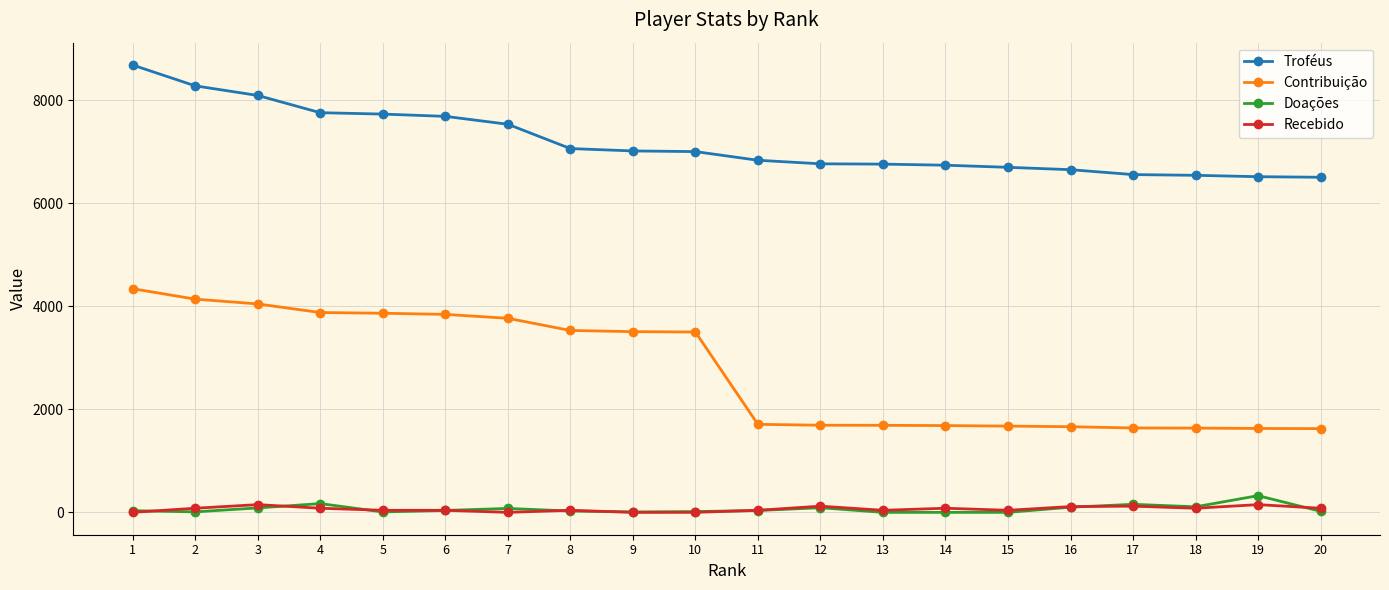

Which series has the largest range (max minus min)?

Contribuição